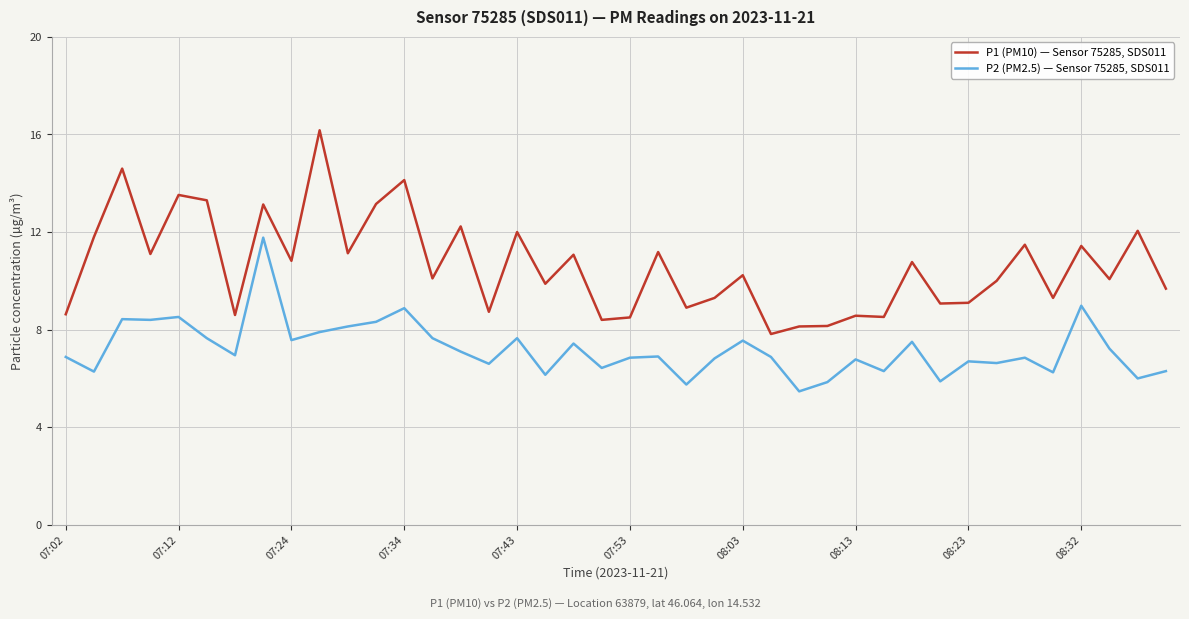

What is the difference between the maximum and second lowest values in the P1 (PM10) — Sensor 75285, SDS011 series?

8.0